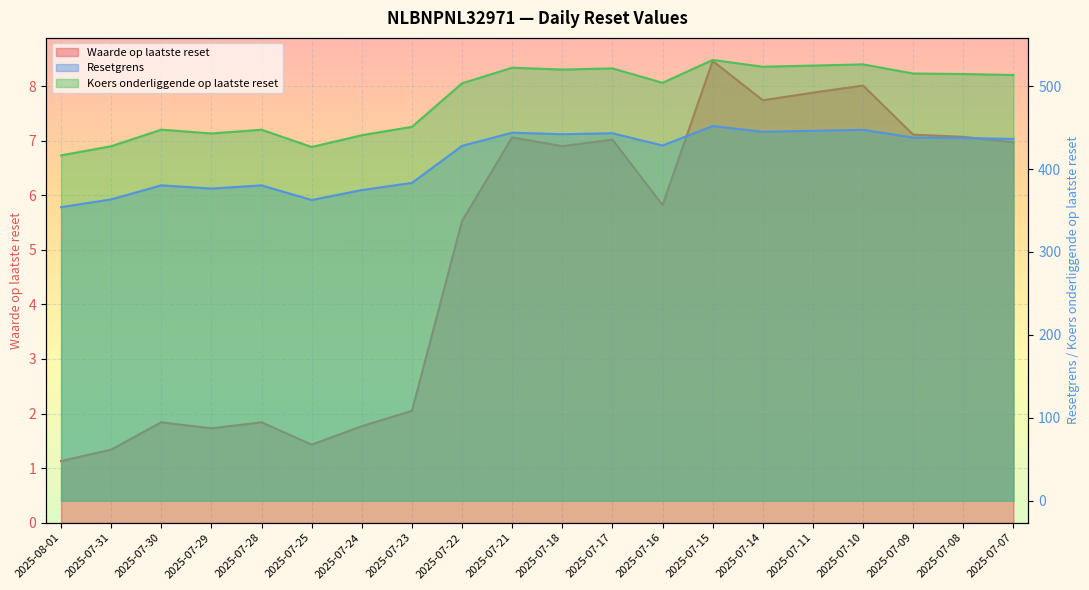

What is the average value of the Koers onderliggende op laatste reset series?

486.0